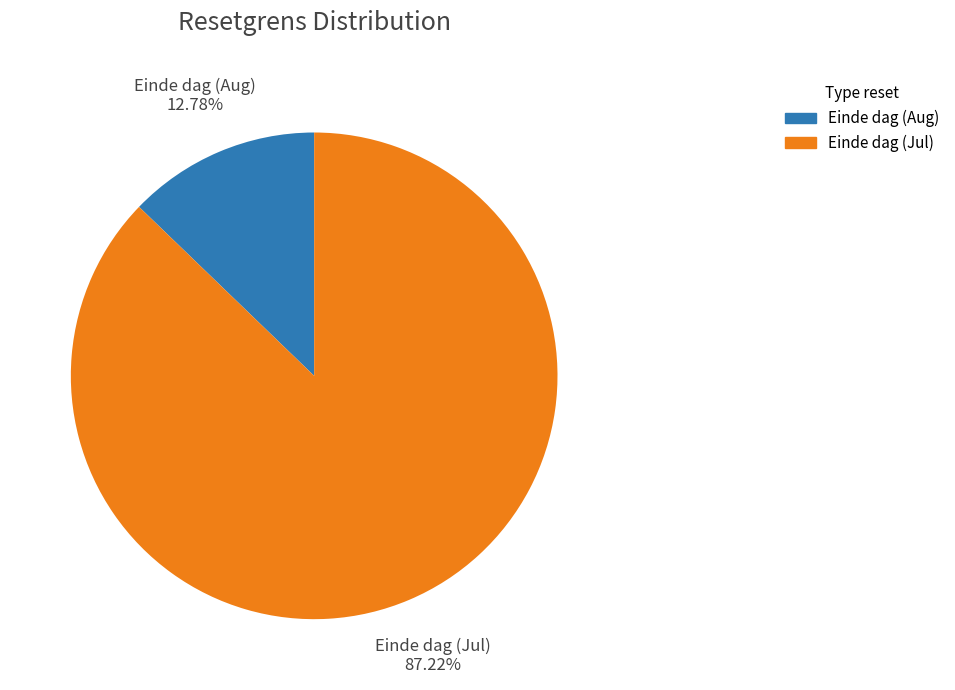

Is there a majority slice in this chart?

Yes